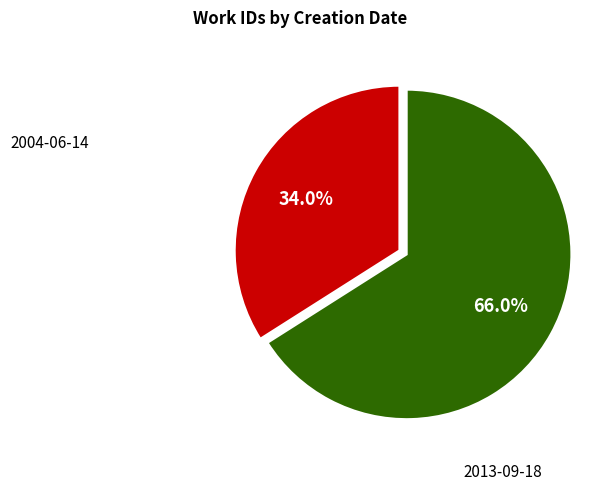

Does any single category account for the majority?

Yes